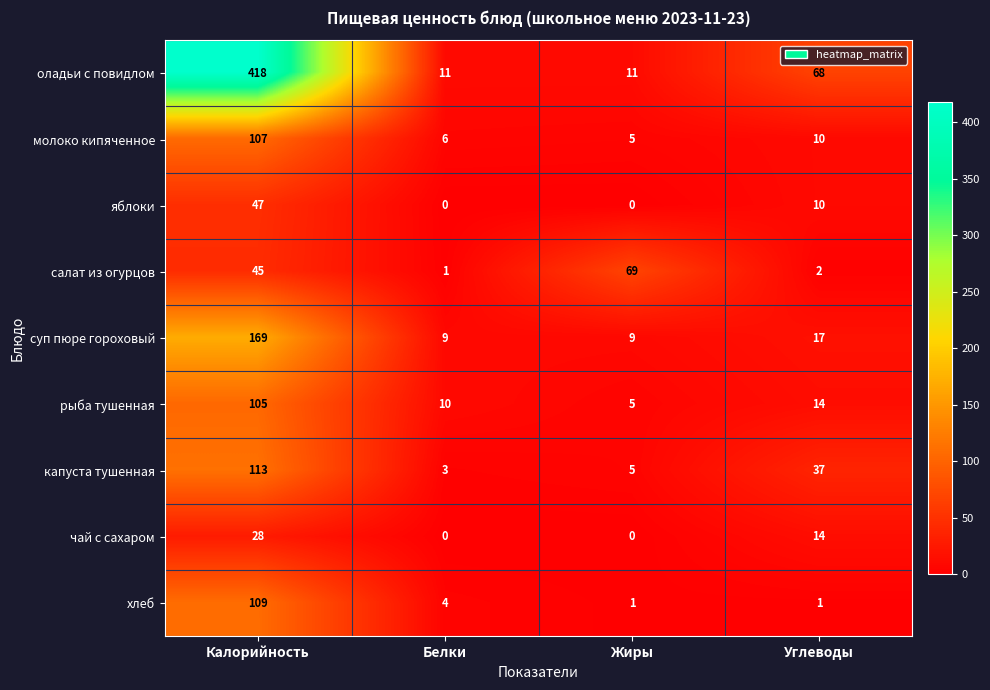

List the series in order of their peak value, lowest first.

чай с сахаром, яблоки, салат из огурцов, рыба тушенная, молоко кипяченное, хлеб, капуста тушенная, суп пюре гороховый, оладьи с повидлом